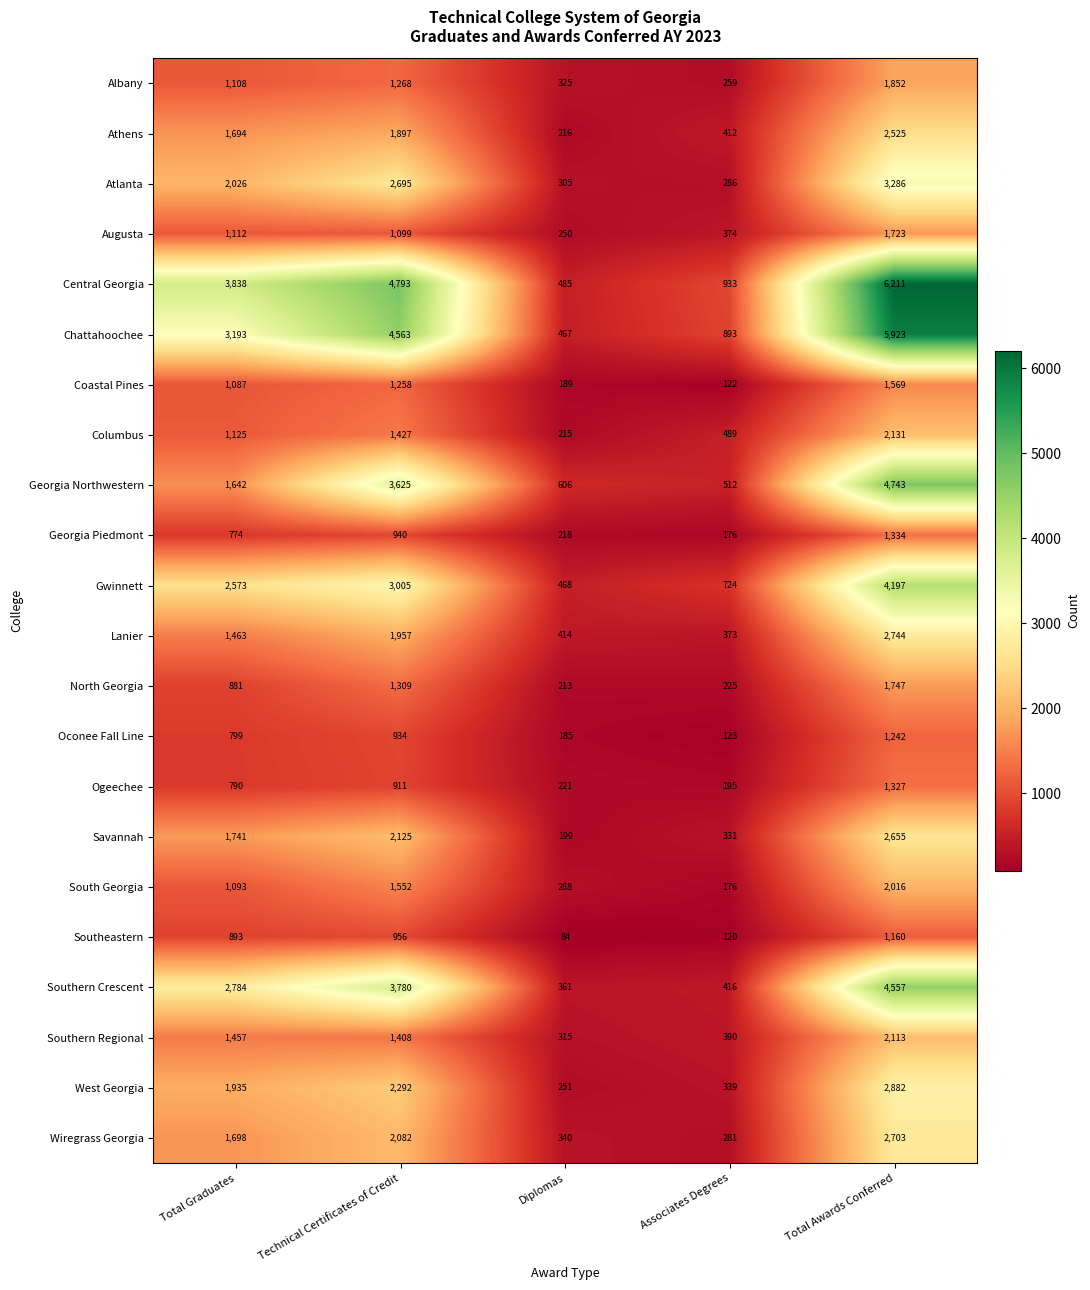

What is the difference between the Athens values at Total Graduates and Total Awards Conferred?

831